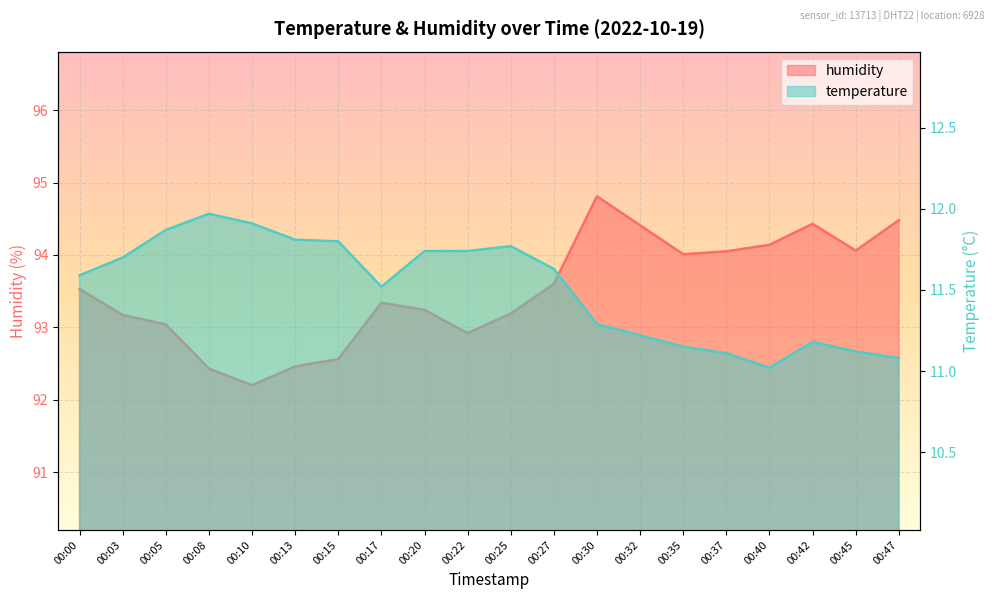

Rank the categories by temperature value from lowest to highest.

00:40, 00:47, 00:37, 00:45, 00:35, 00:42, 00:32, 00:30, 00:17, 00:00, 00:27, 00:03, 00:20, 00:22, 00:25, 00:15, 00:13, 00:05, 00:10, 00:08